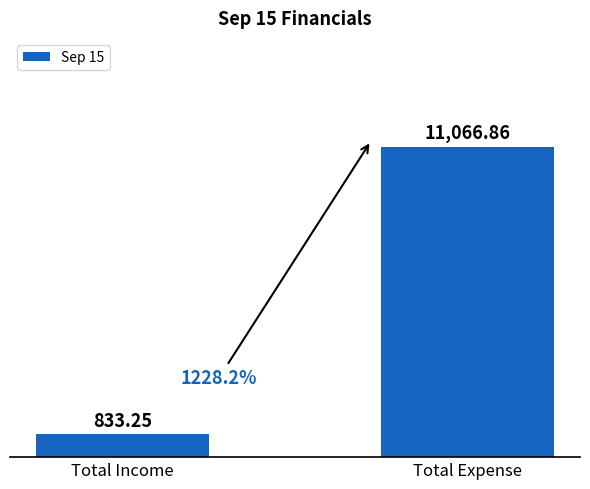

How many data points are less than 11066?

1